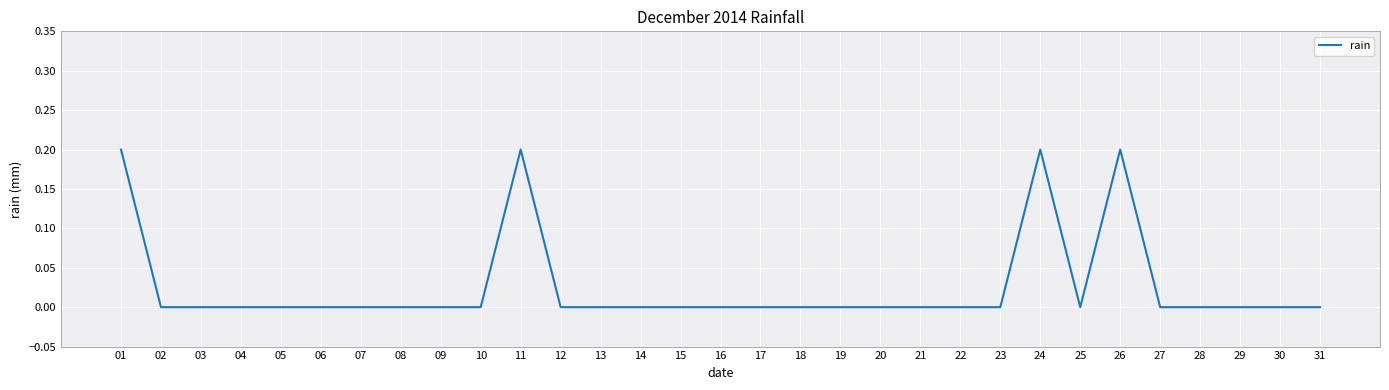

Is it true that the value at 24 is 0.2?

True